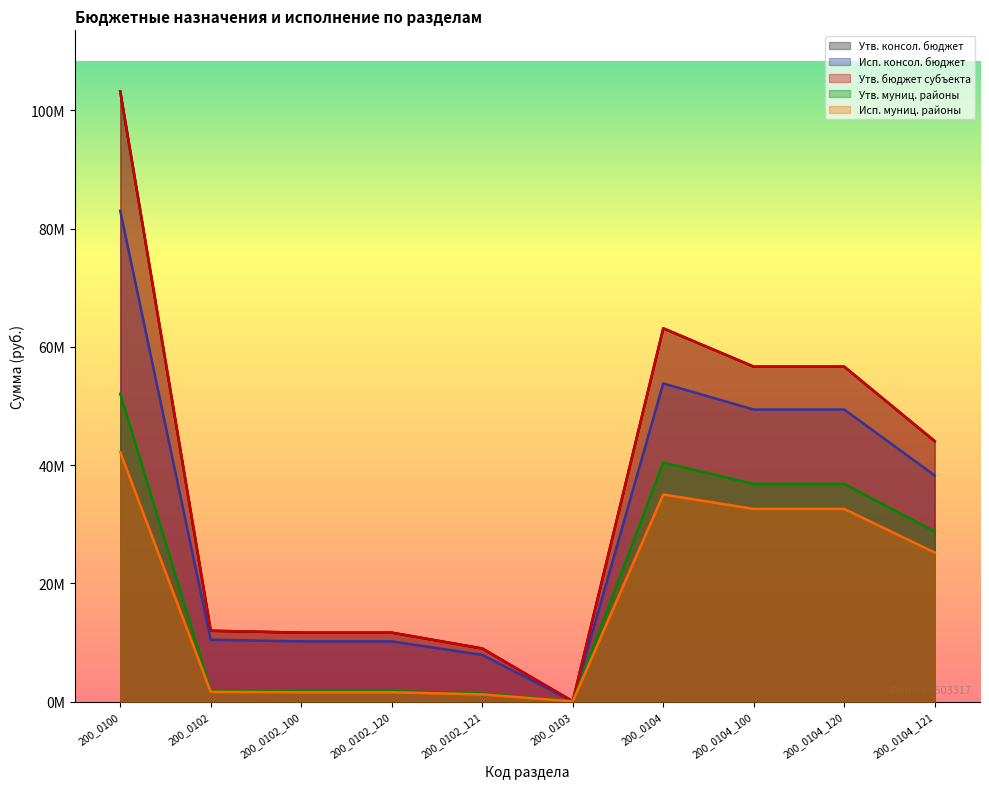

What is the value of the Утв. муниц. районы point at the 5th from the left?

1355600.0